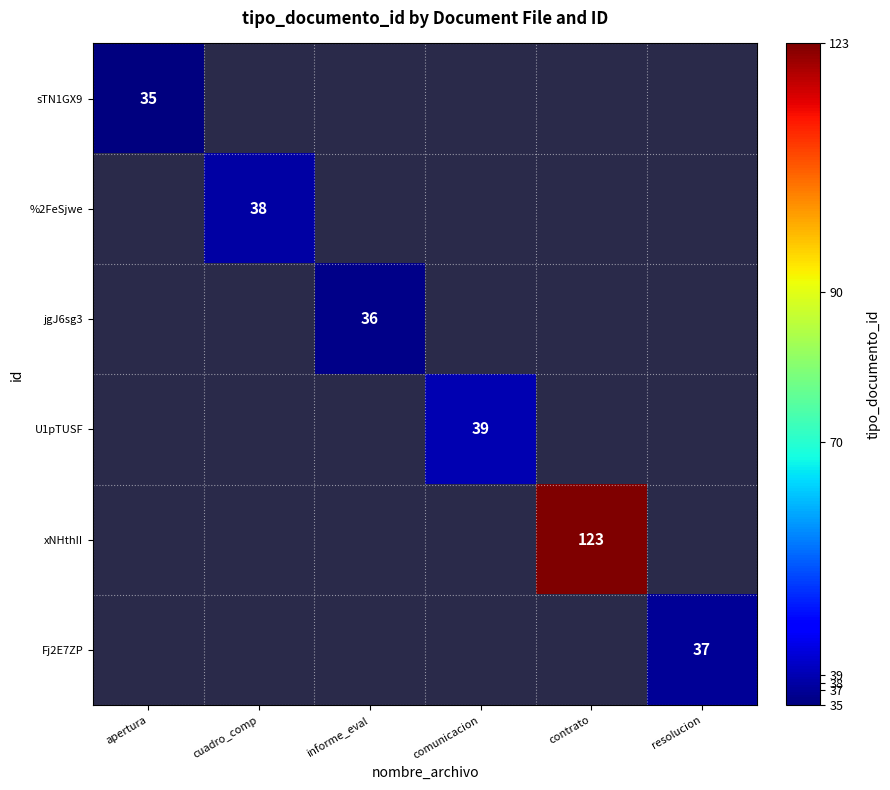

How many series are shown in this chart?

6